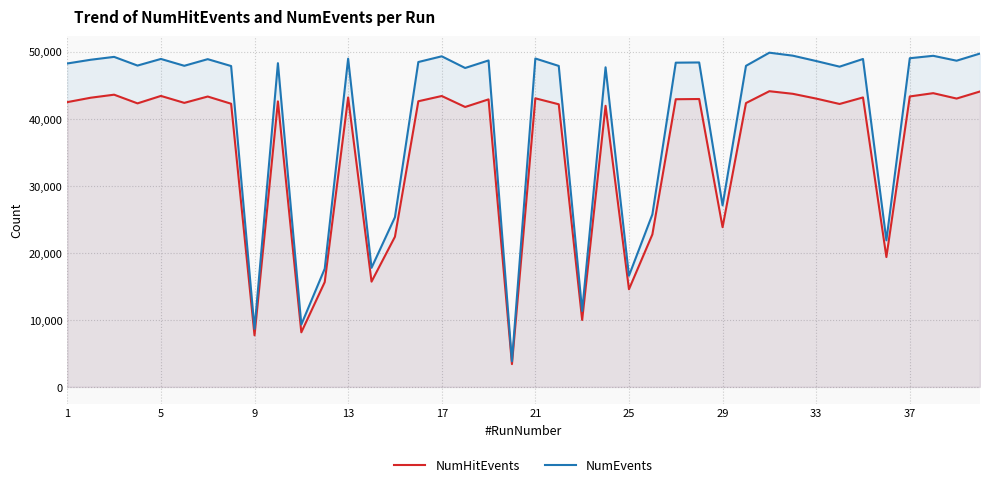

True or false: NumHitEvents and NumEvents cross at least once.

False